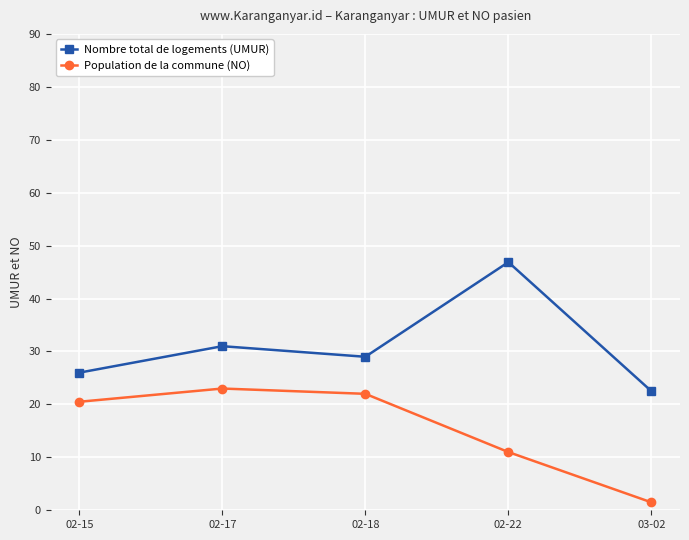

Reading left to right, what are all the values shown in this chart?

Nombre total de logements (UMUR): 26.0	31.0	29.0	46.9	22.5
Population de la commune (NO): 20.5	23.0	22.0	11.0	1.5